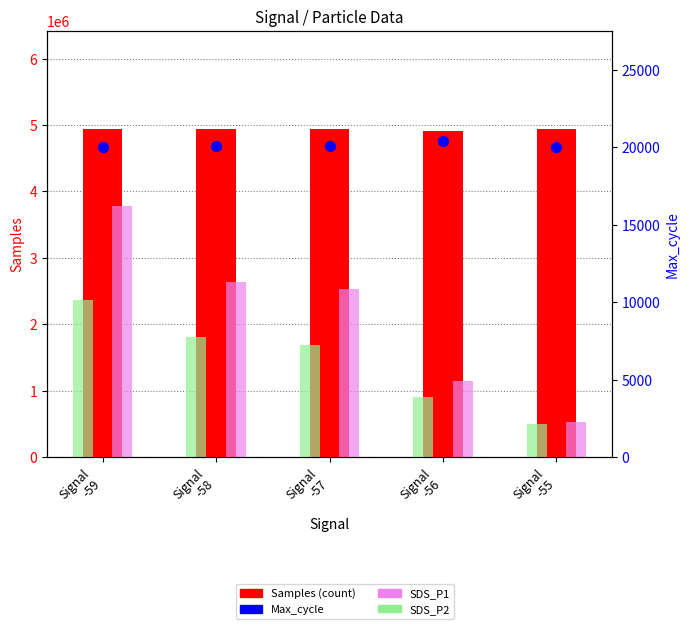

At which category is the sum across all series the highest?

Signal
-59